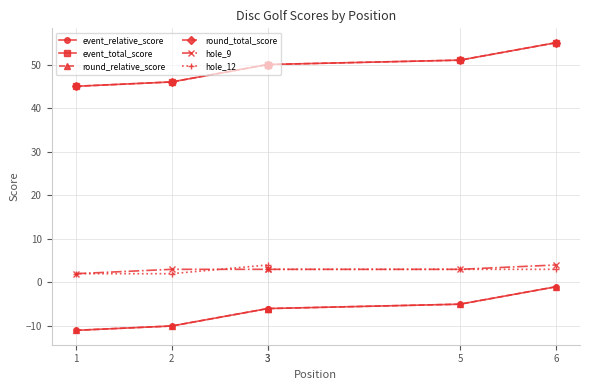

True or false: round_relative_score and event_total_score intersect in this chart.

False